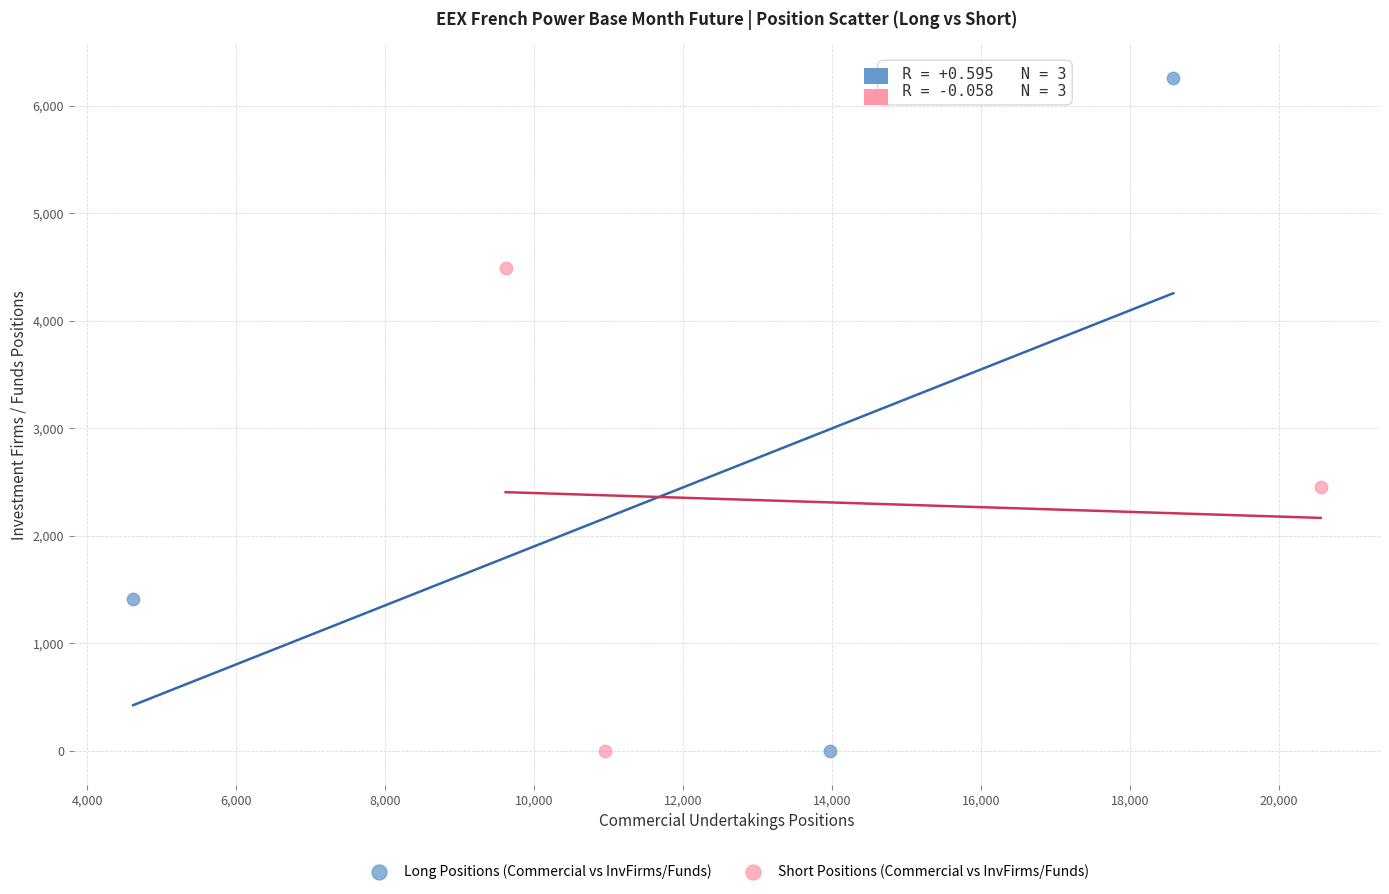

Which series reaches the maximum Y coordinate?

Long Positions (Commercial vs InvFirms/Funds)